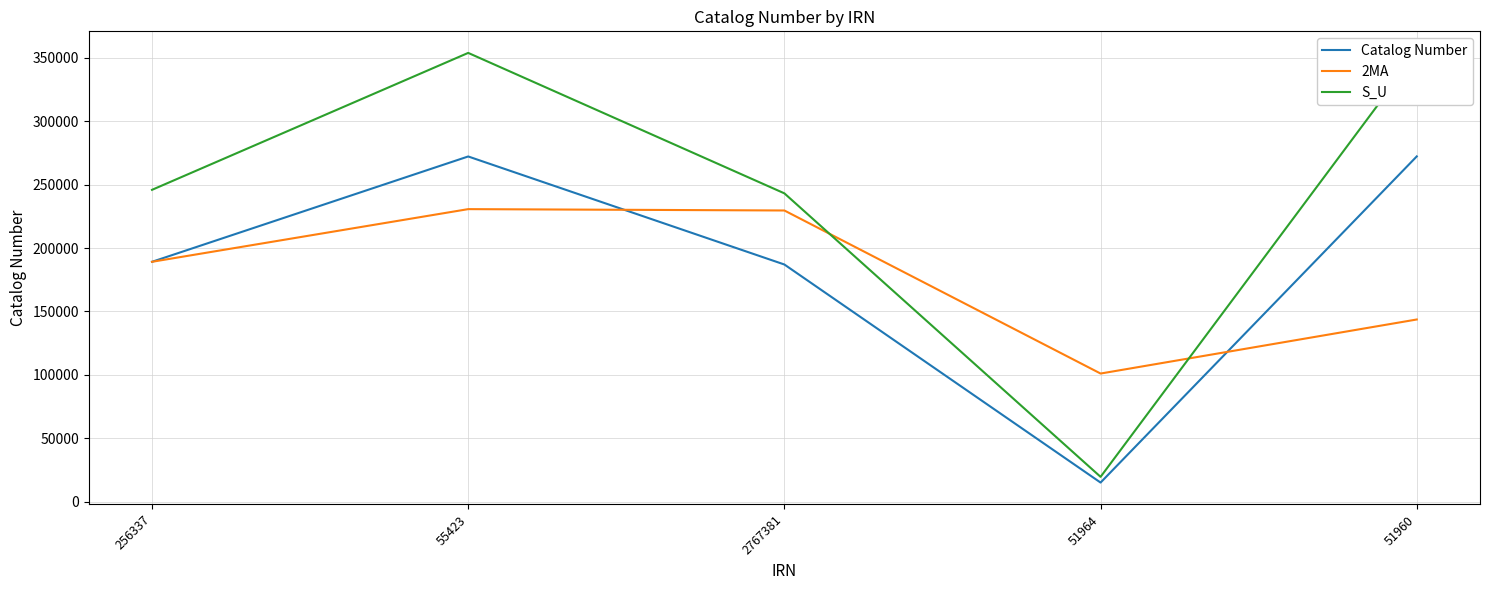

What is the sum of all 2MA values?

894350.0